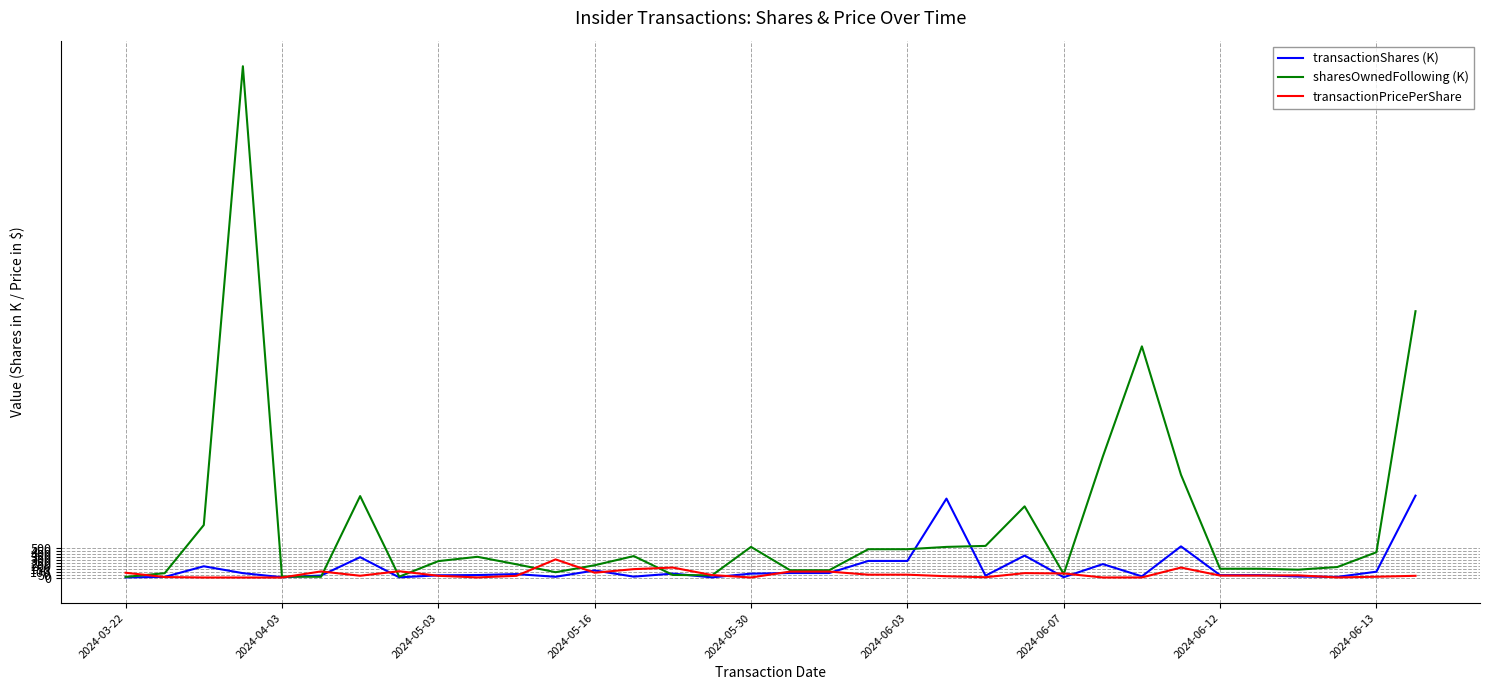

Which series has the largest total across all categories?

sharesOwnedFollowing (K)